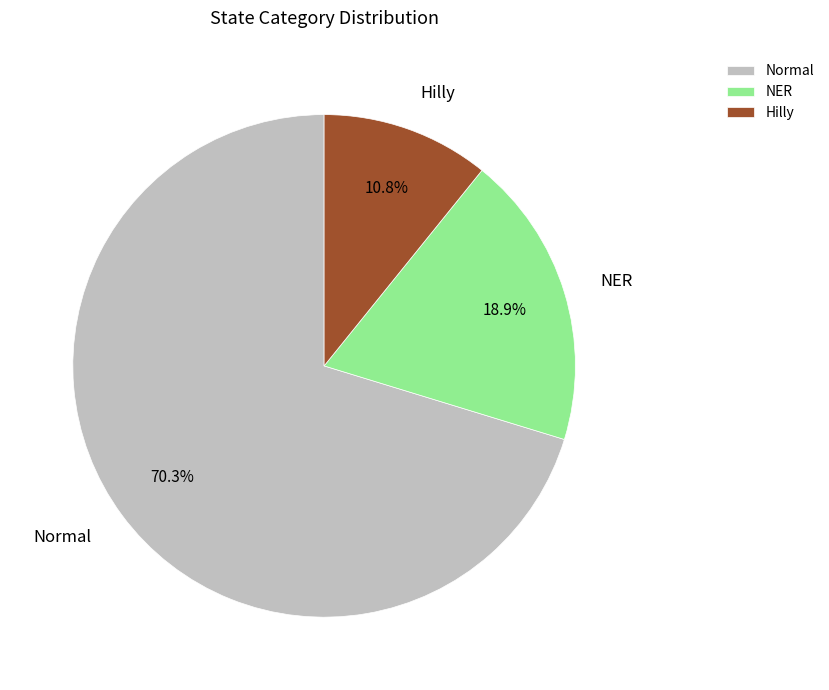

What percentage is the NER slice, to the nearest percent?

19%